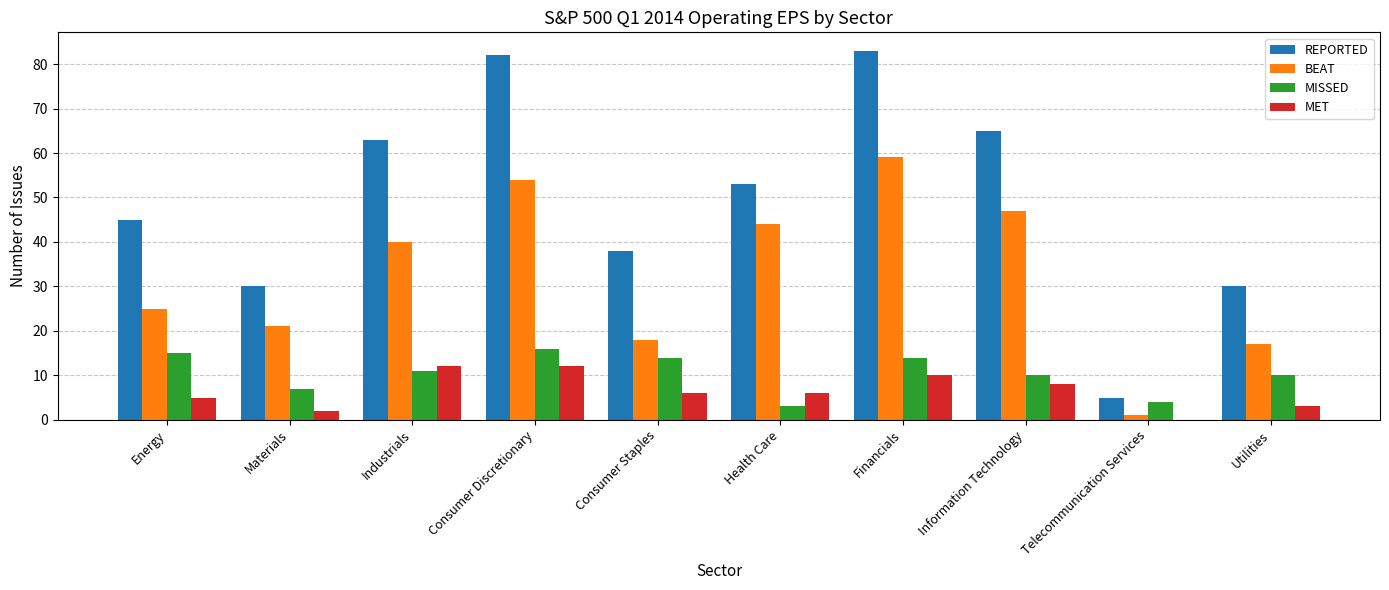

How many groups of bars are there?

10